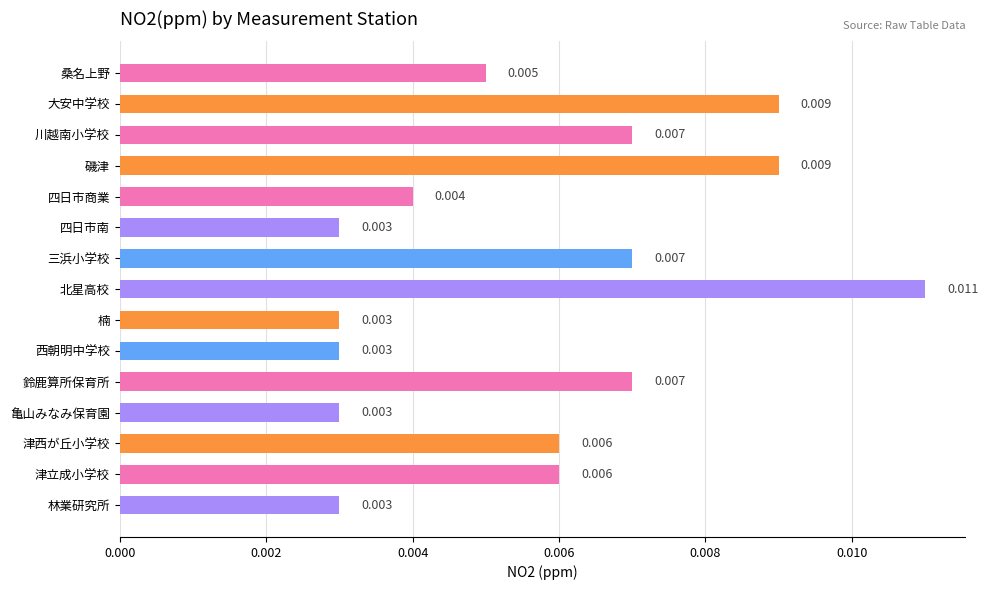

Which label corresponds to the largest value in the chart?

北星高校